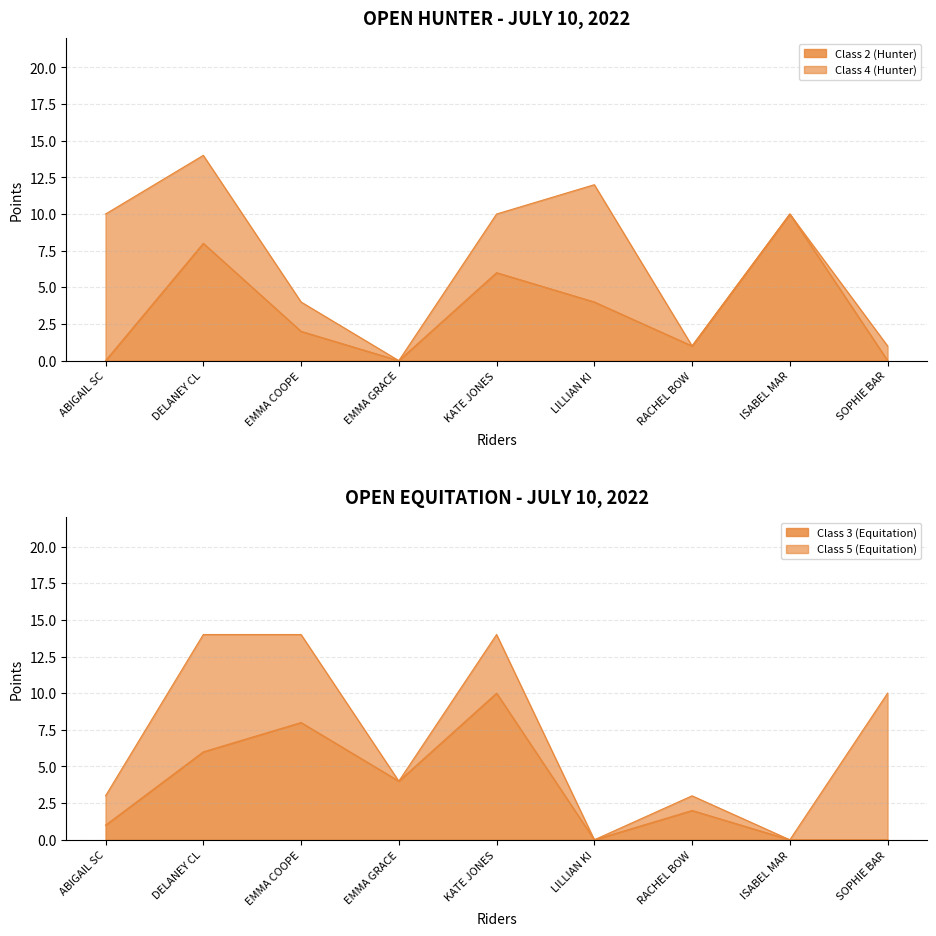

What is the label of the 8th point from the right?

DELANEY CL